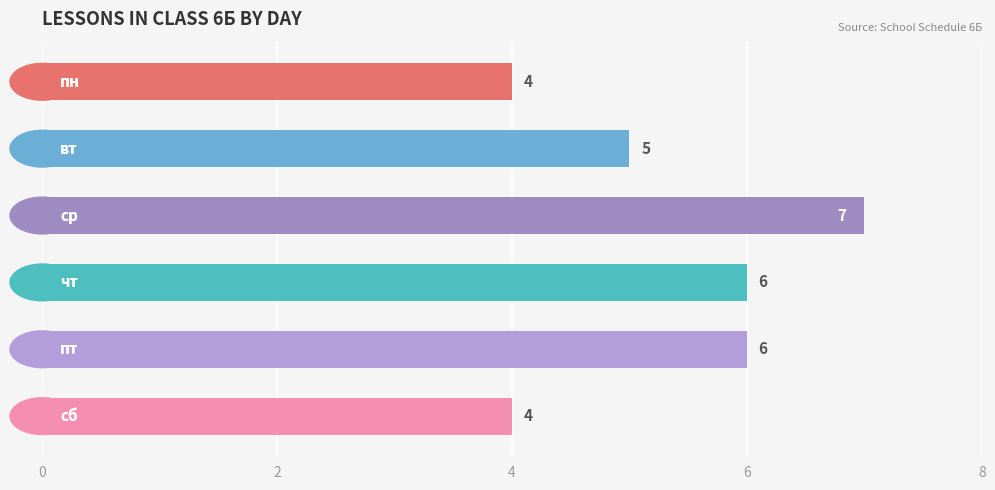

How many values are below 6?

3